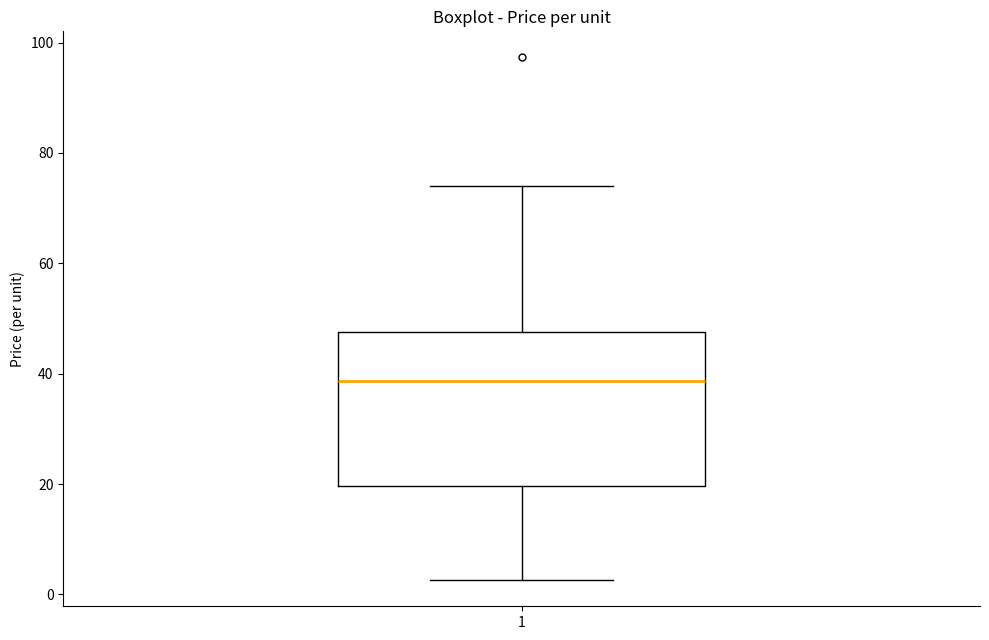

Read this box plot against the y-axis: the position of the median line, the range covered by the box, and the ends of both whiskers. The values are not printed on the chart, so give them approximately, as read against the axis.

median 38, box 20 to 48, whiskers 2 to 74